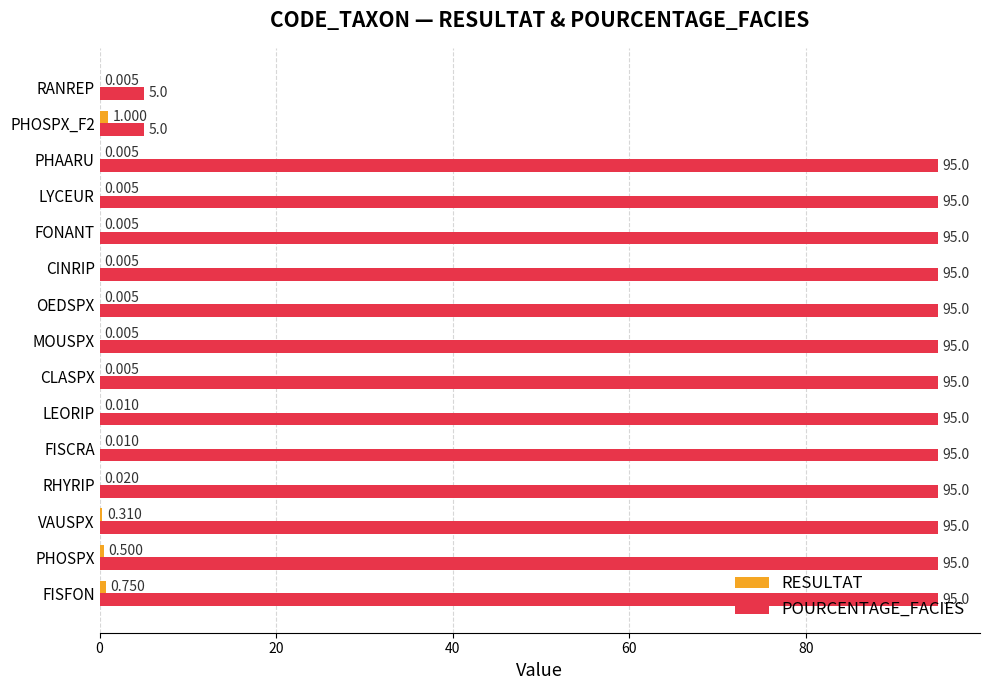

Which series has the largest total across all categories?

POURCENTAGE_FACIES